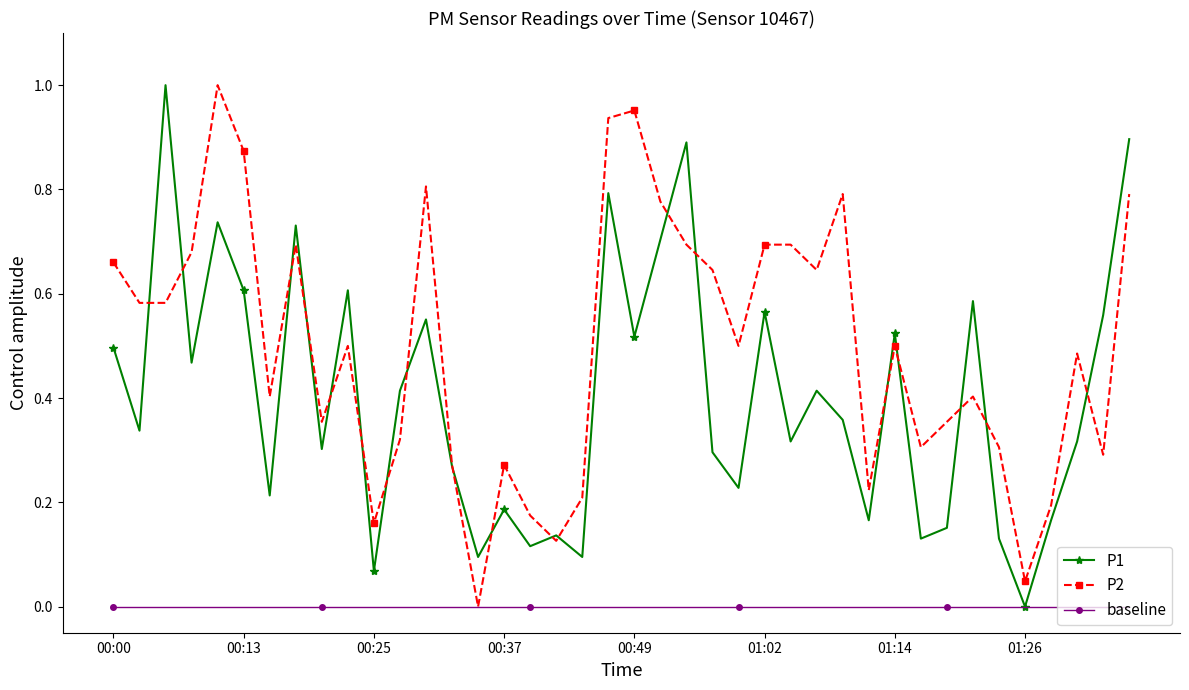

Rank the series by their average value, from lowest to highest.

baseline, P1, P2